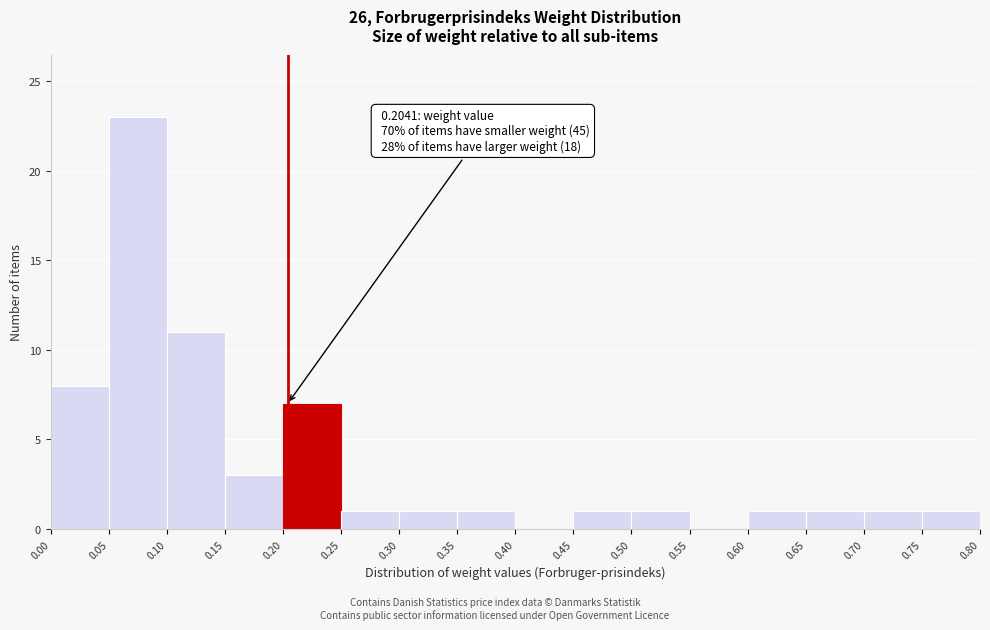

Over which range of the x-axis is the bar tallest?

0.05 to 0.10